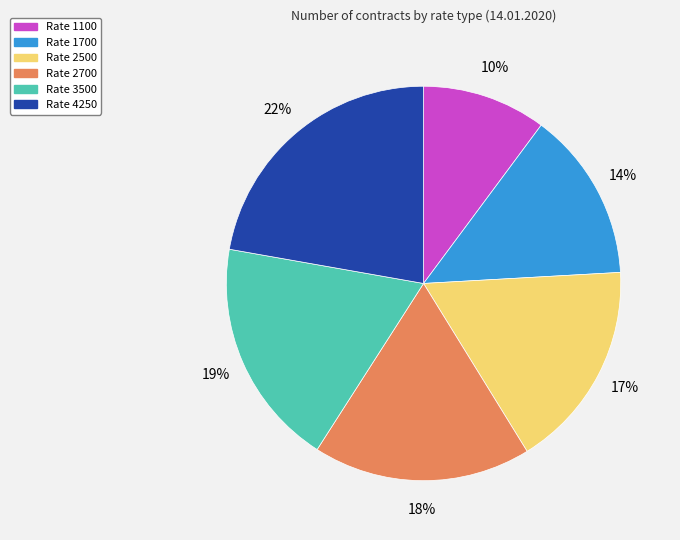

Does any single category account for the majority?

No